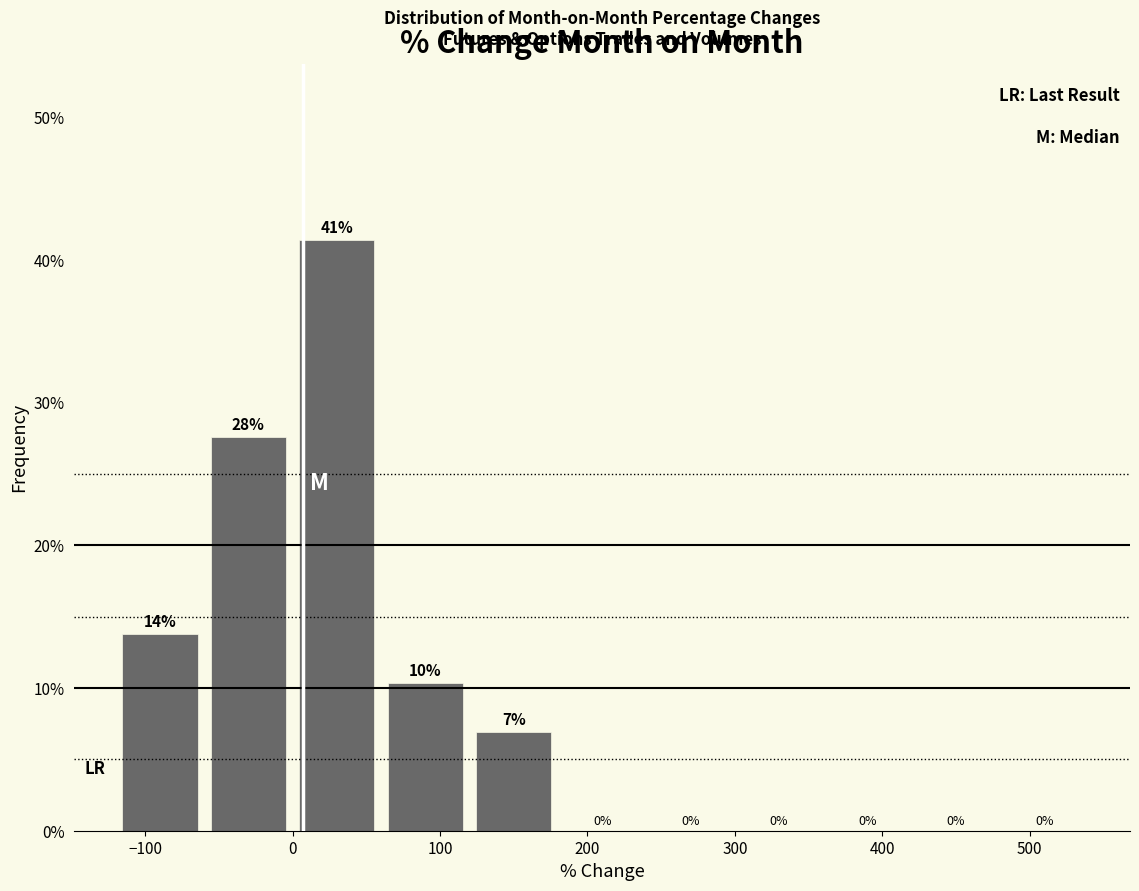

Which range on the x-axis has the tallest bar?

0 to 60